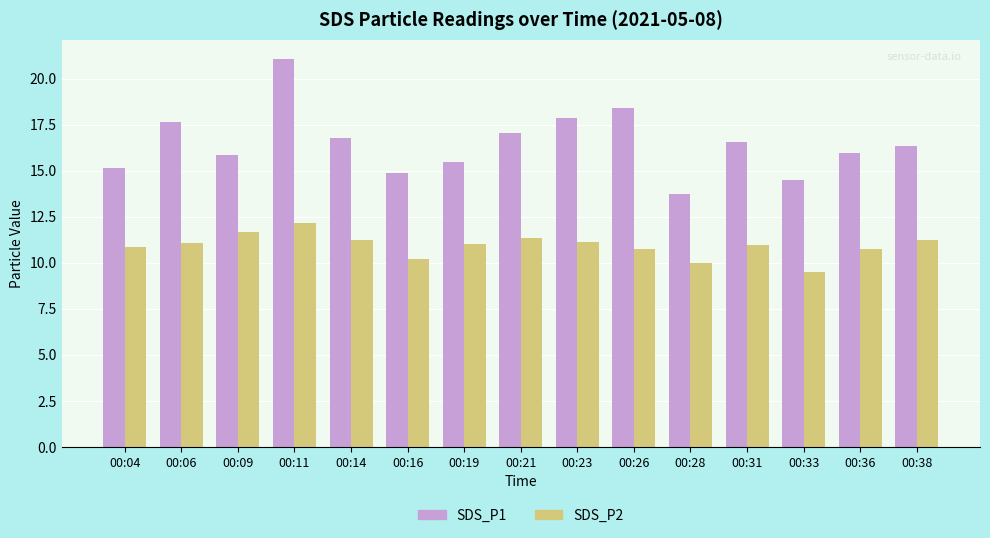

The SDS_P1 series shows 25.3 at 00:06. True or false?

False